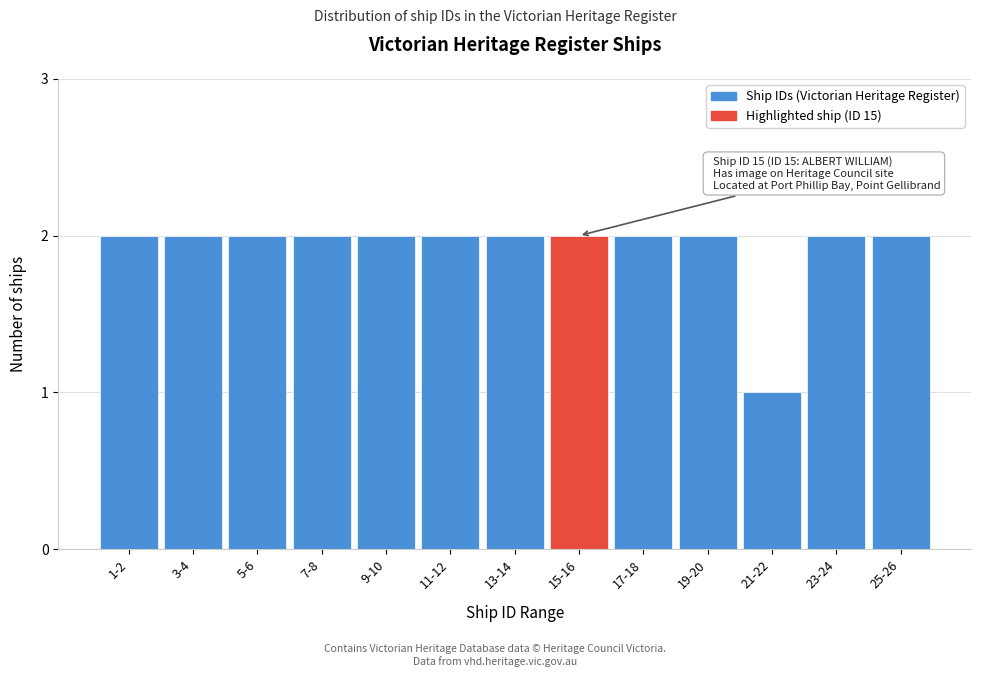

Reading left to right, extract all data points from this chart.

1-2=2	3-4=2	5-6=2	7-8=2	9-10=2	11-12=2	13-14=2	15-16=2	17-18=2	19-20=2	21-22=1	23-24=2	25-26=2